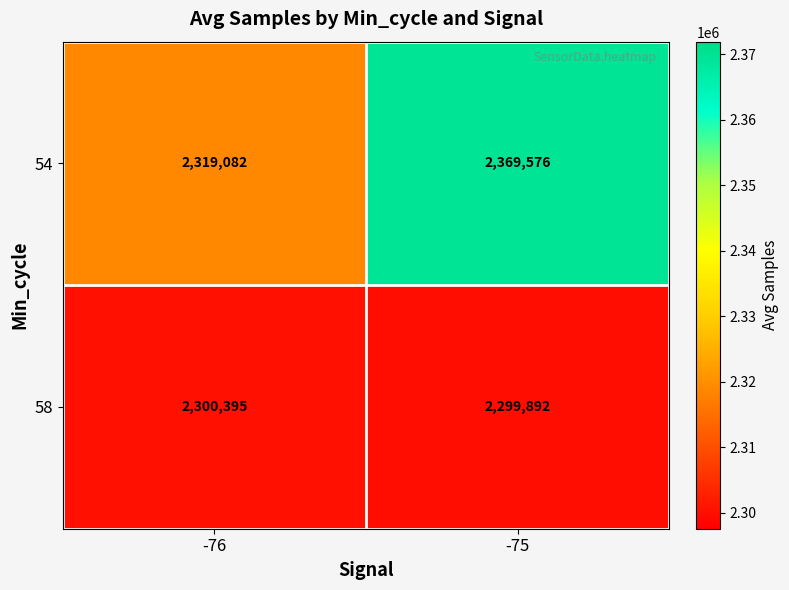

How many categories are shown in the chart?

2